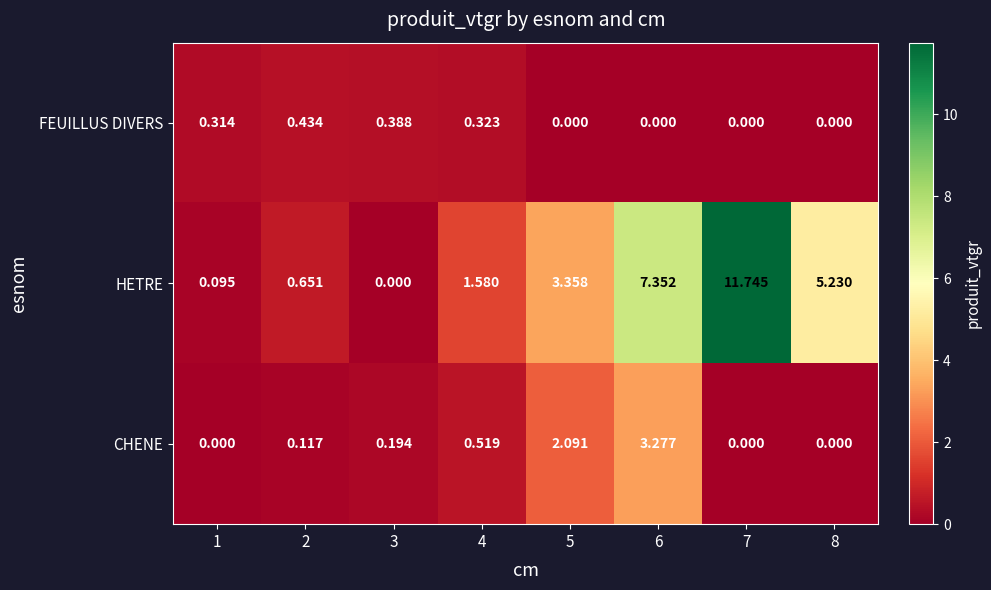

Between 7 and 8, which series saw the biggest shift?

HETRE